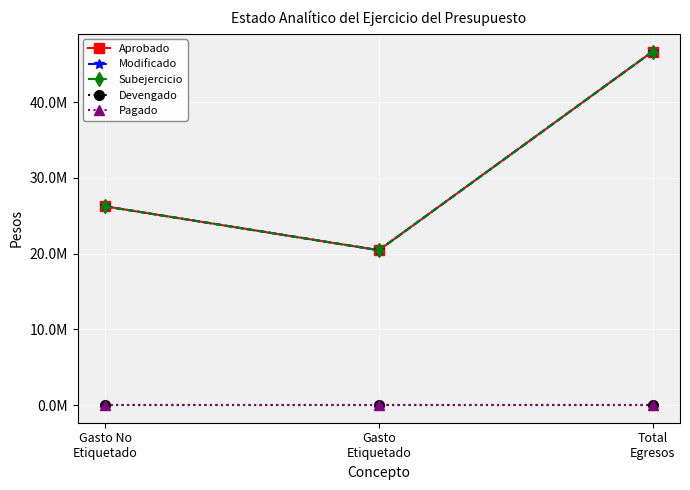

What is the minimum value for Subejercicio?

20447536.0